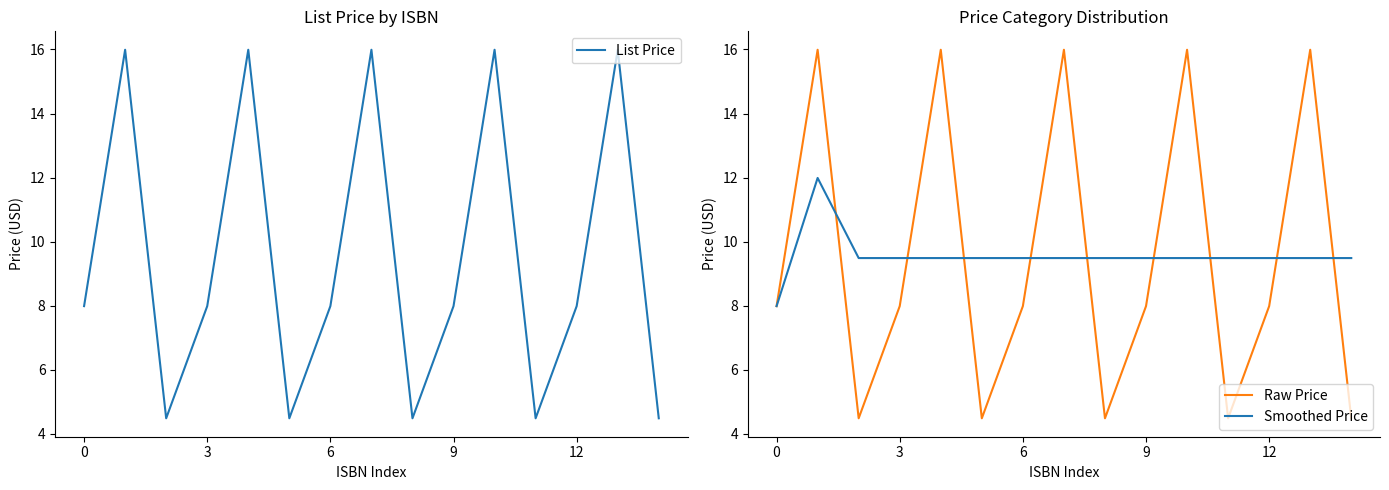

True or false: List Price and Raw Price intersect in this chart.

False